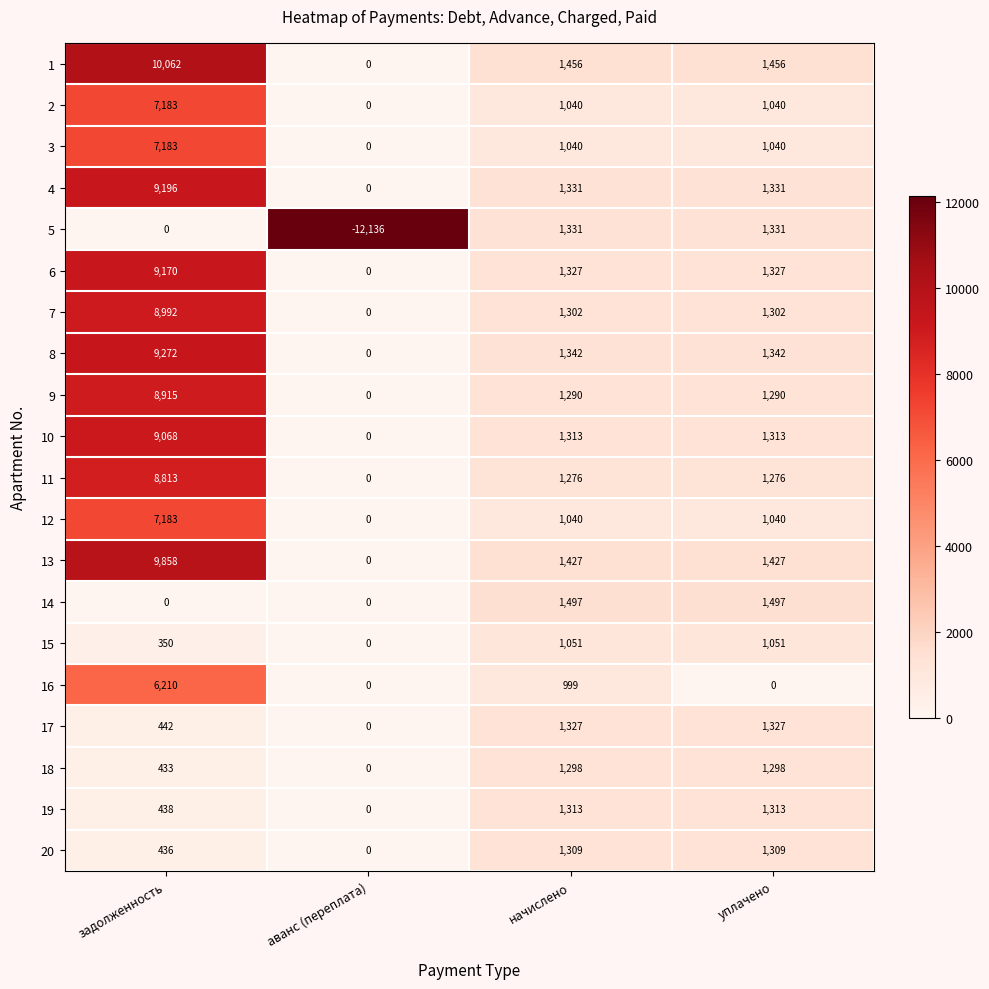

What is the total value across all series at аванс (переплата)?

-12136